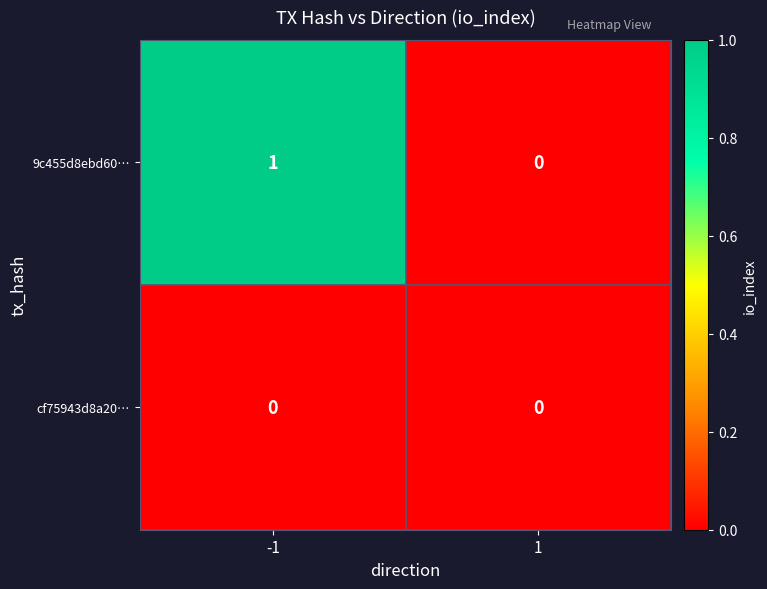

What is the total value across all series at -1?

1